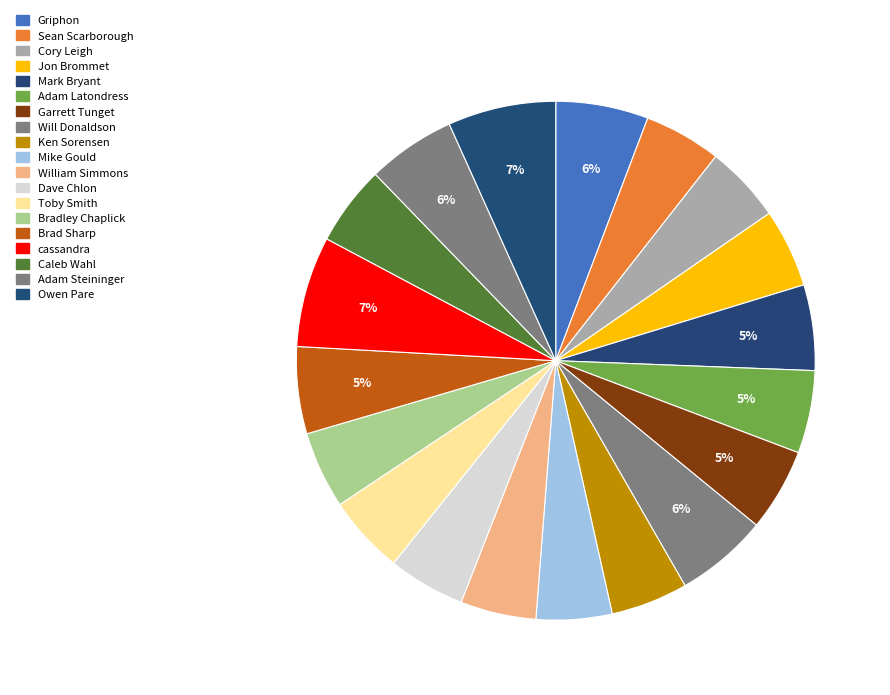

To the nearest percent, what is the difference between the Will Donaldson and Mike Gould slice percentages?

1%